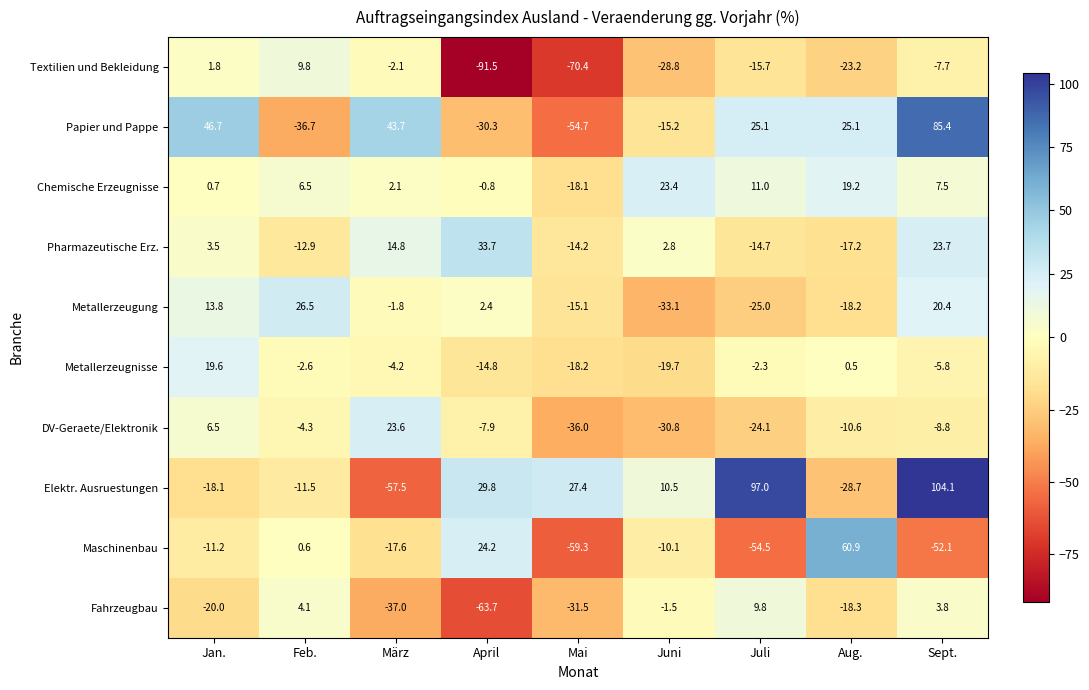

Rank the series at Aug. from highest to lowest value.

Maschinenbau, Papier und Pappe, Chemische Erzeugnisse, Metallerzeugnisse, DV-Geraete/Elektronik, Pharmazeutische Erz., Metallerzeugung, Fahrzeugbau, Textilien und Bekleidung, Elektr. Ausruestungen